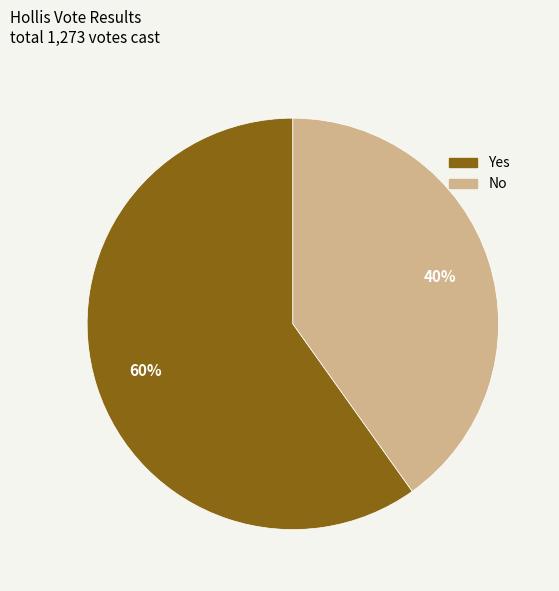

What percentage is the No slice, to the nearest percent?

40%